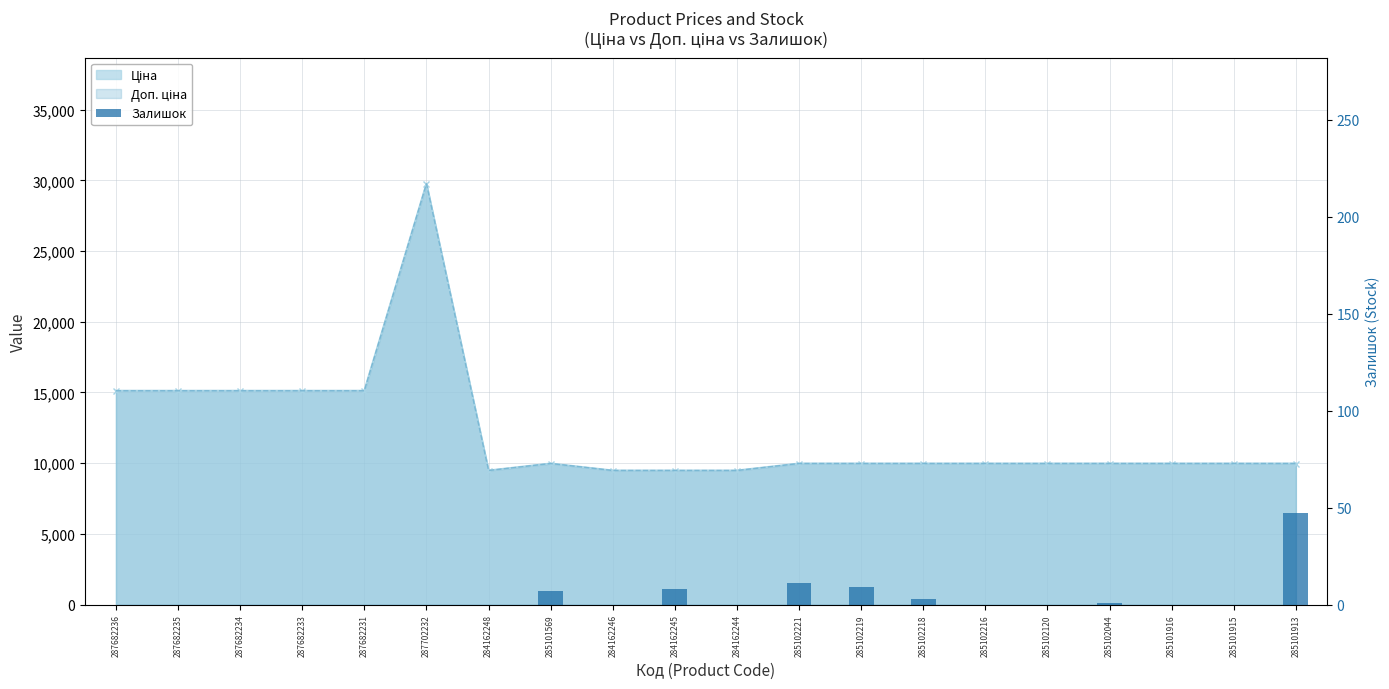

What is the label of the 3rd bar from the left?

287682234